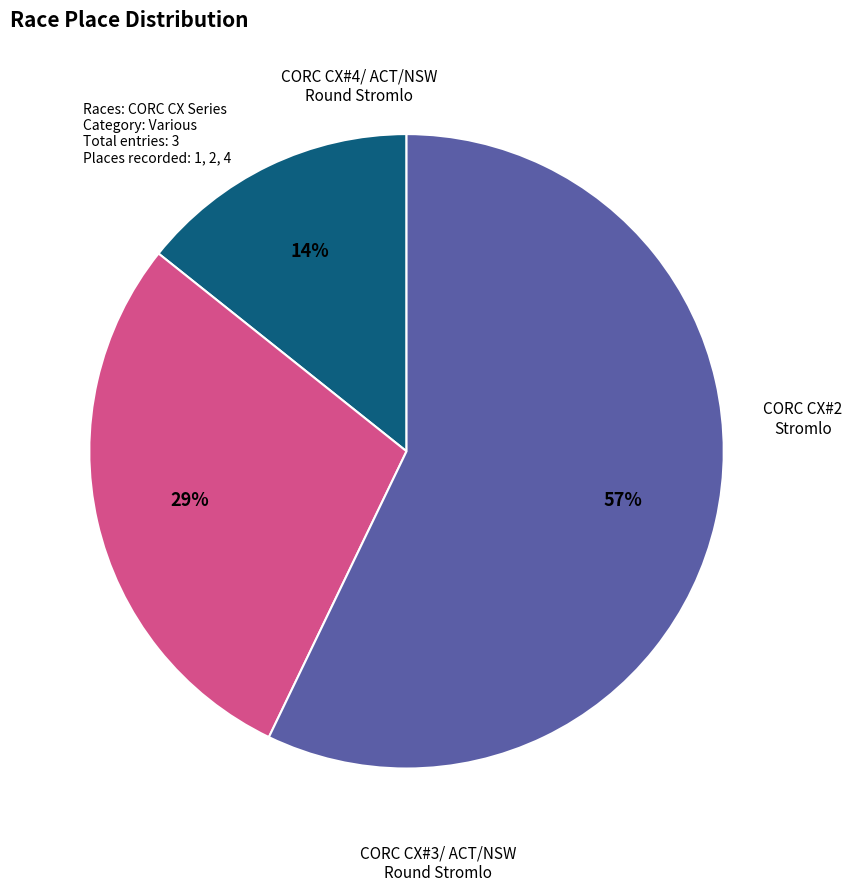

Does any single category account for the majority?

Yes